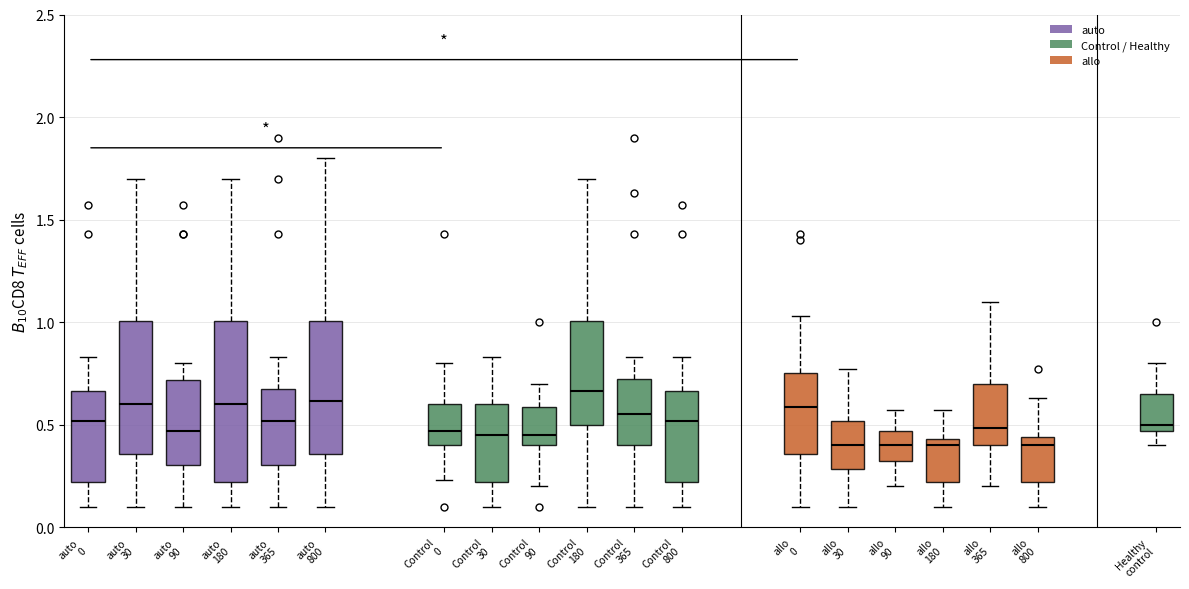

Where does the upper whisker of the box for Control 0 end on the y-axis? The values are not printed on the chart, so give them approximately, as read against the axis.

0.80